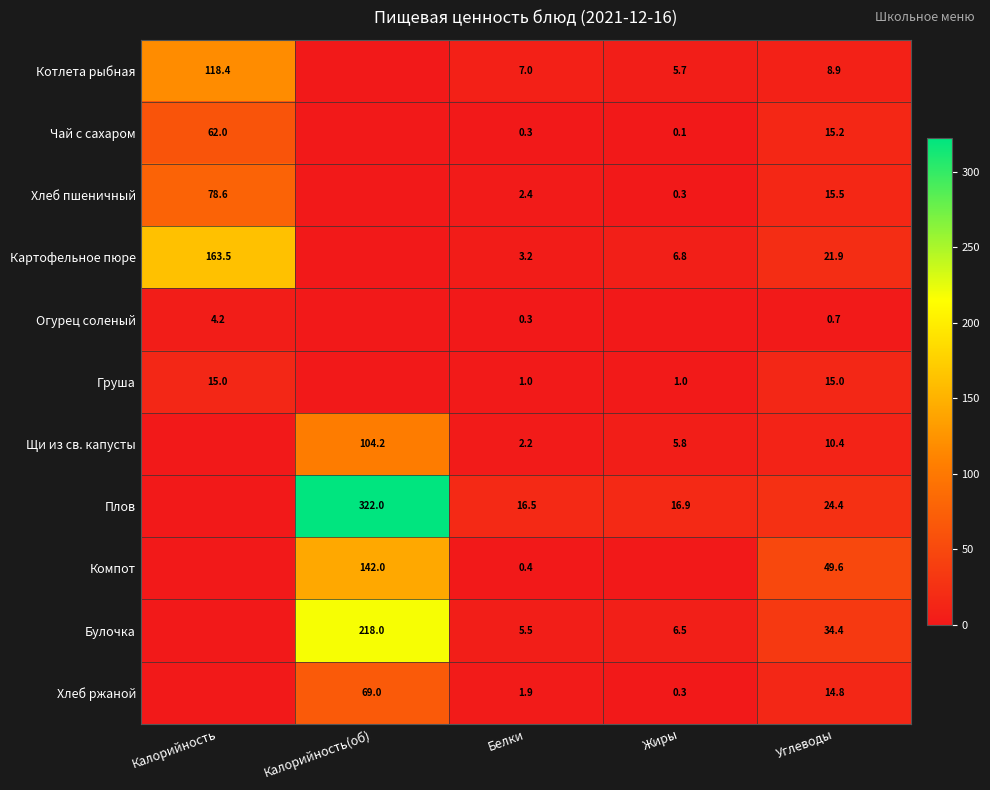

Between Белки and Углеводы, which series saw the biggest shift?

Компот